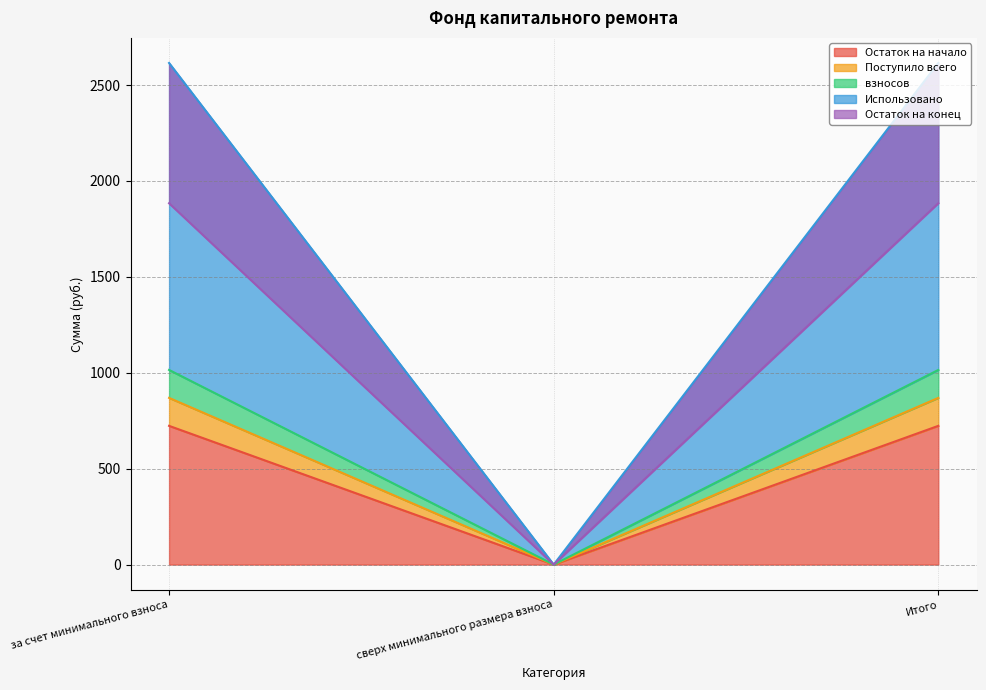

Is it true that Поступило всего equals 1126.6 at Итого?

False